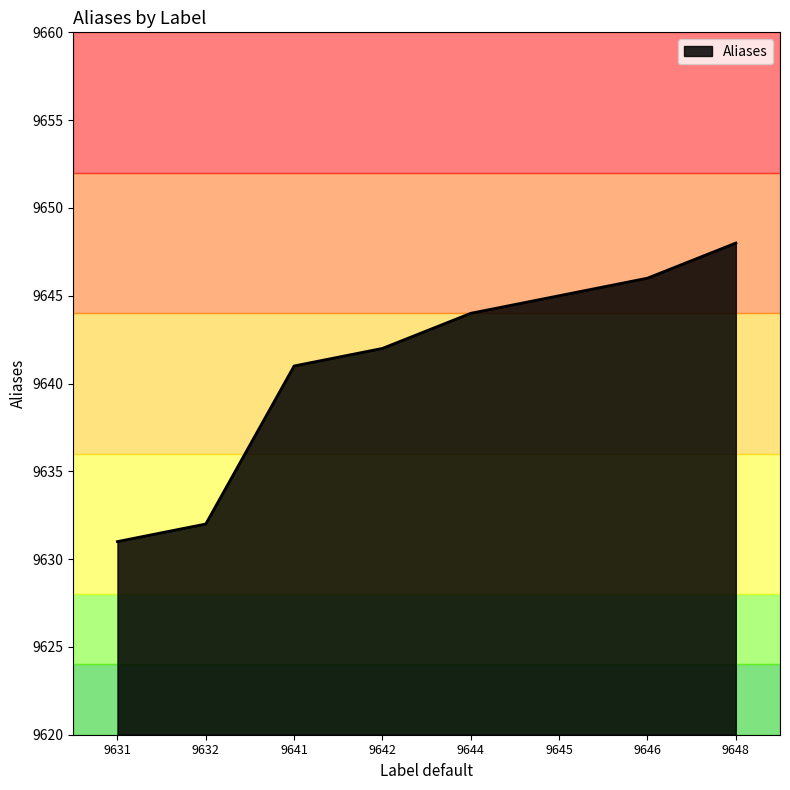

What is the sum of the values at 9641 and 9646?

19287